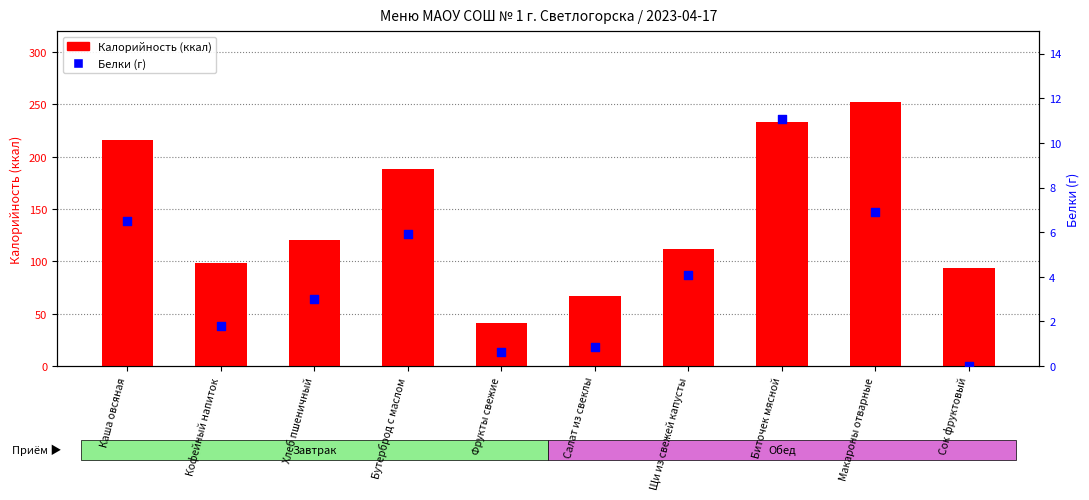

Which series contains the lowest Y value?

Белки